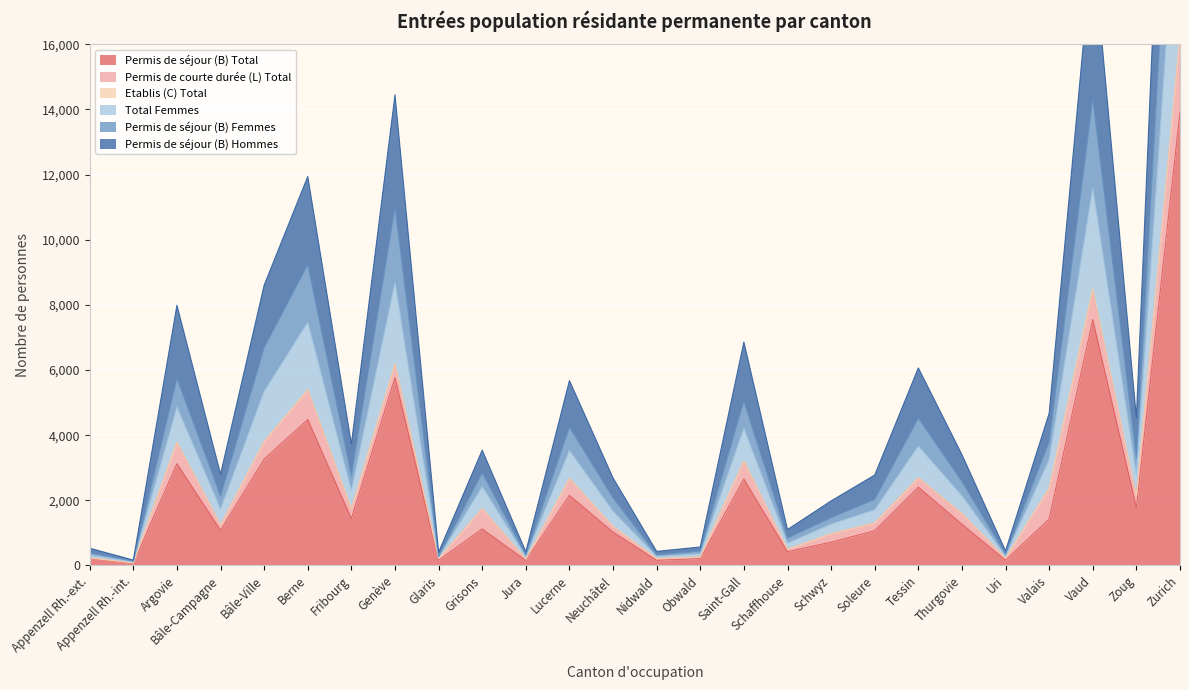

At which label is Permis de séjour (B) Total closest to 6987?

Vaud